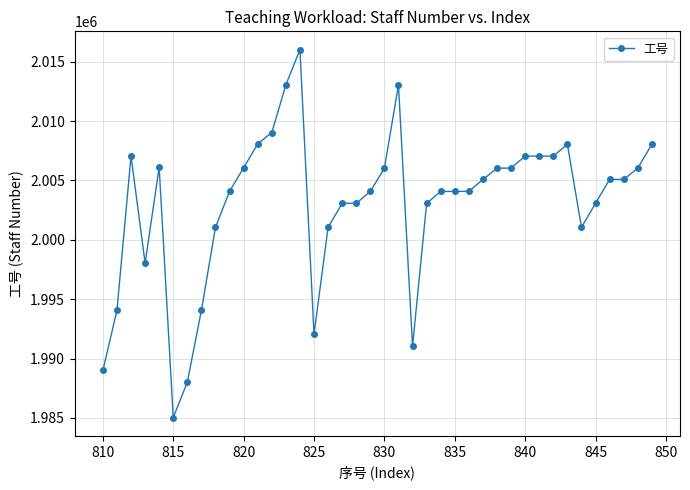

What is the value of the 7th point from the left?

1988019